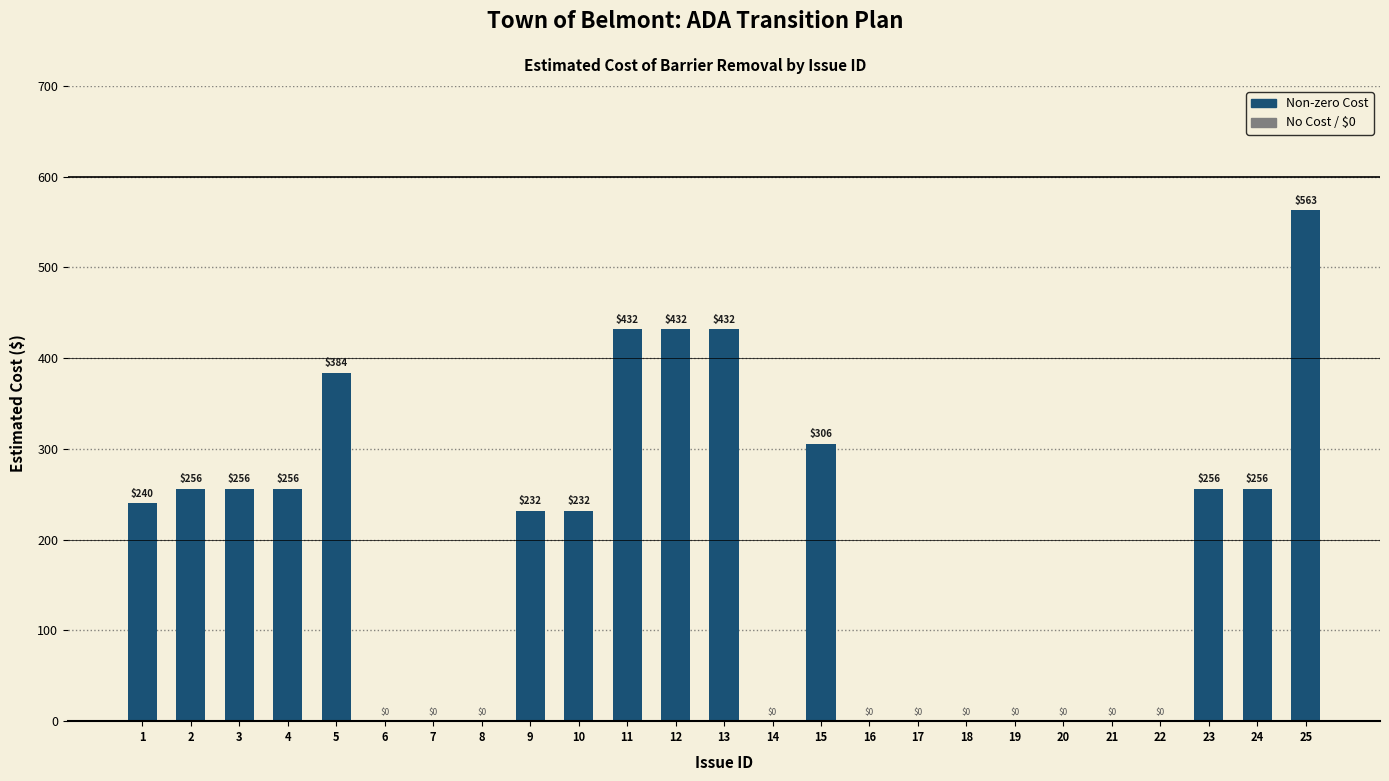

The value at 19 is -242. True or false?

False